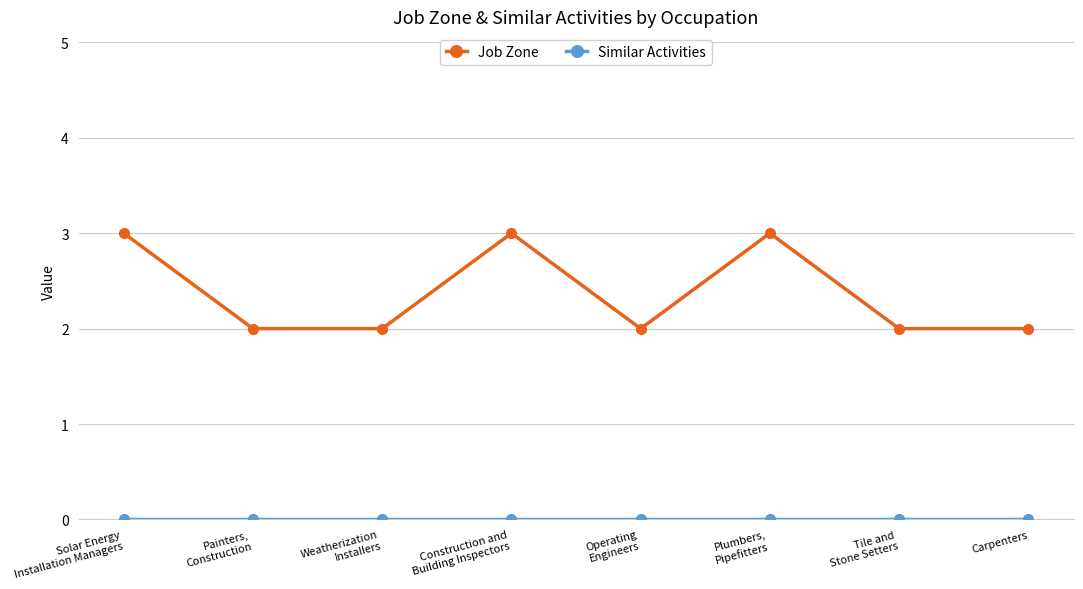

Which series has the largest total across all categories?

Job Zone